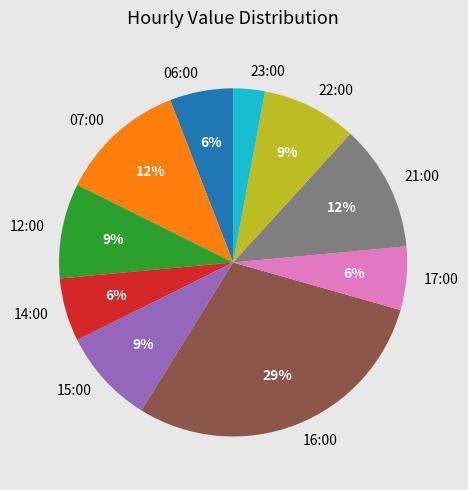

To the nearest percent, what is the average slice percentage?

10%